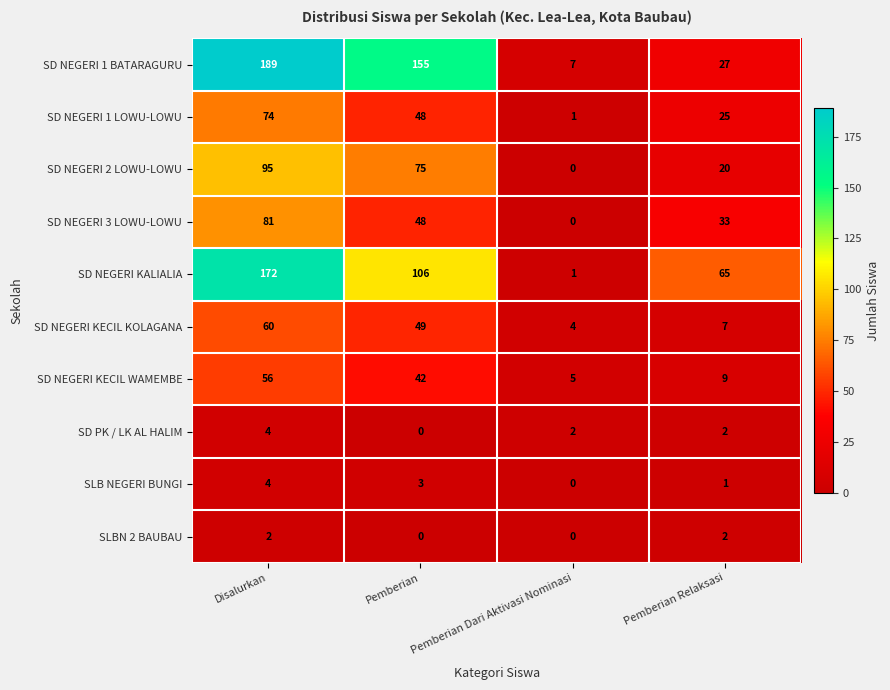

The value of SD PK / LK AL HALIM at Pemberian Relaksasi is 2. True or false?

True